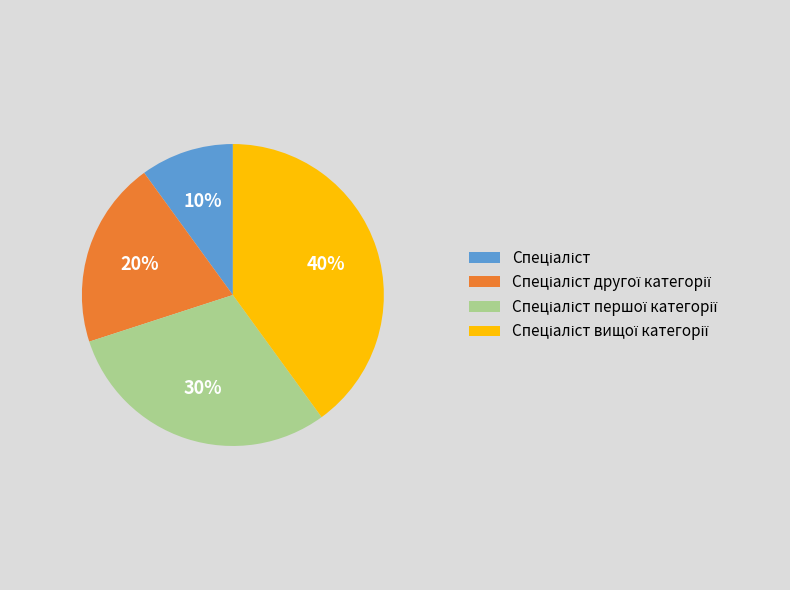

Is there a majority slice in this chart?

No